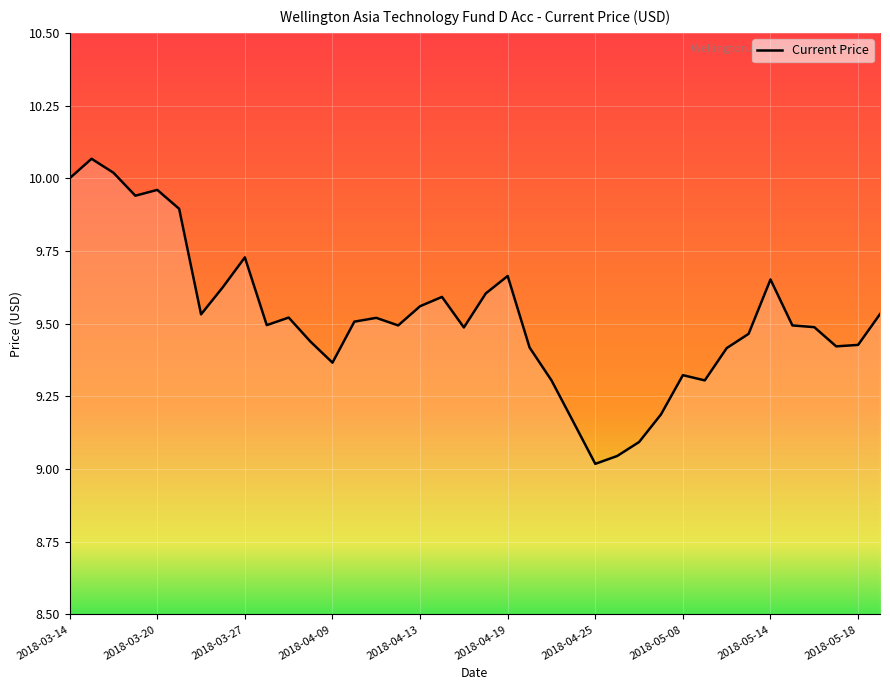

Is this an area chart (filled region under the line)?

No